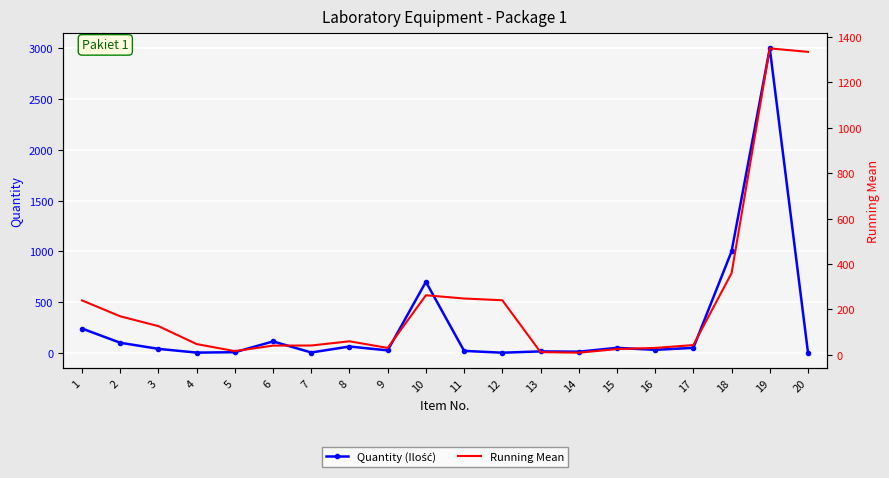

At 1, list the series in order from smallest to largest.

Quantity (Ilość), Running Mean